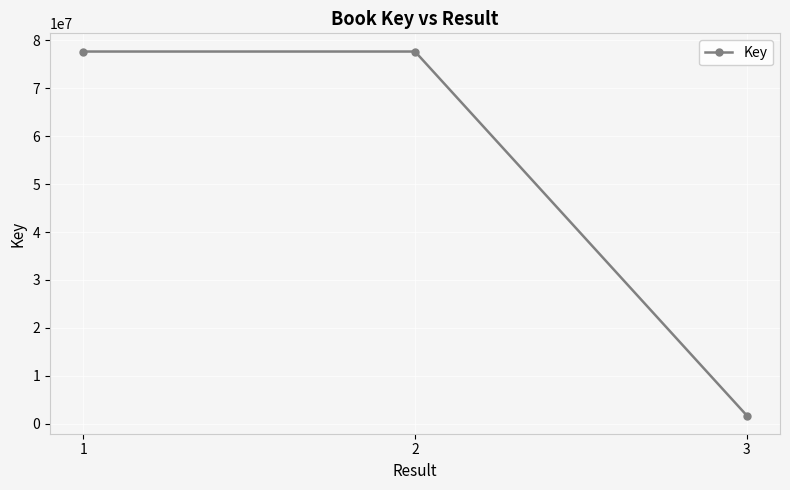

Does the chart have visible grid lines?

Yes